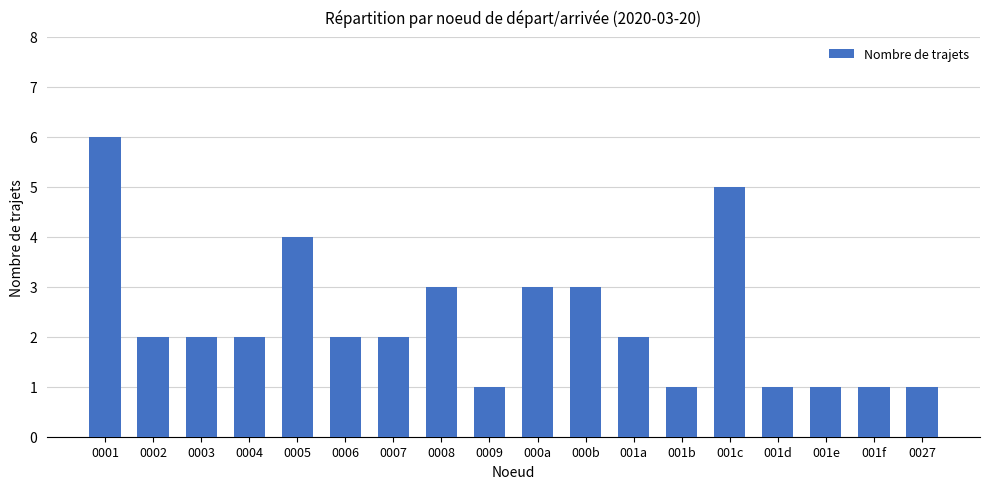

What is the change in value from 0002 to 0008?

+1